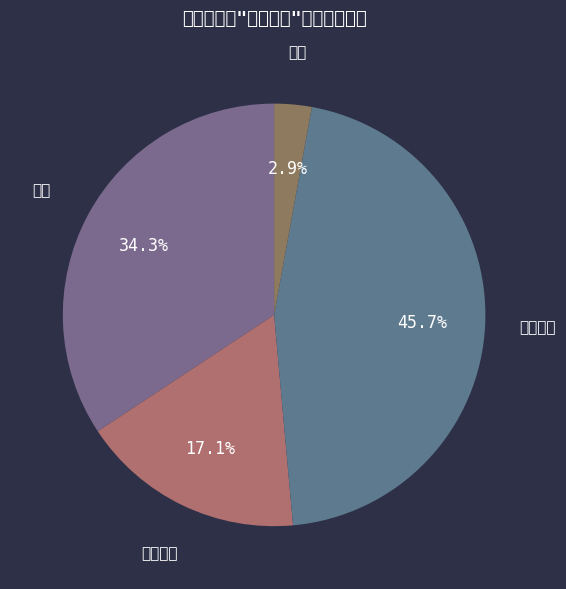

Count the number of slices in the pie.

4